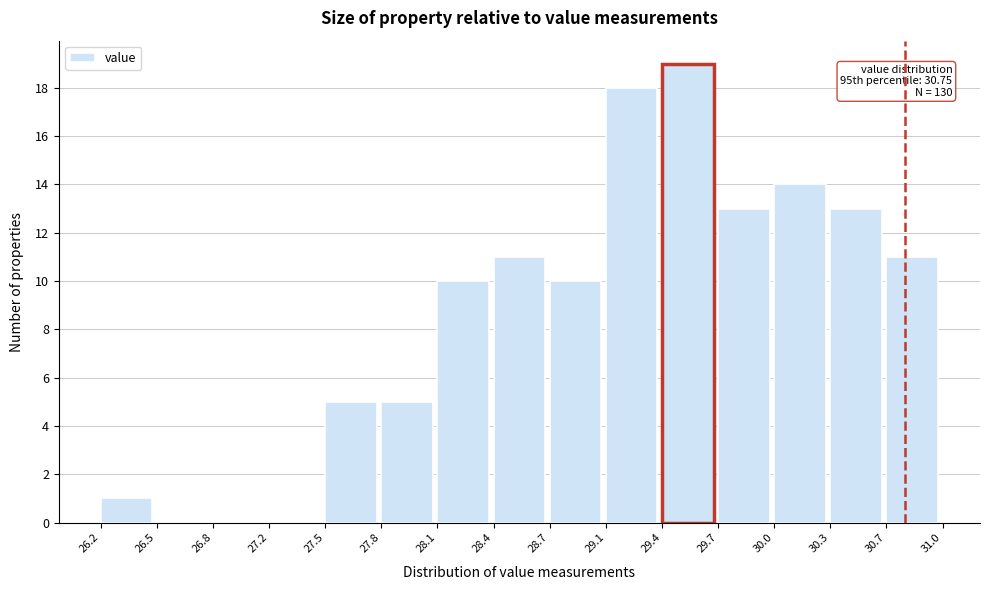

Over which range of the x-axis is the bar tallest?

29.4 to 29.7